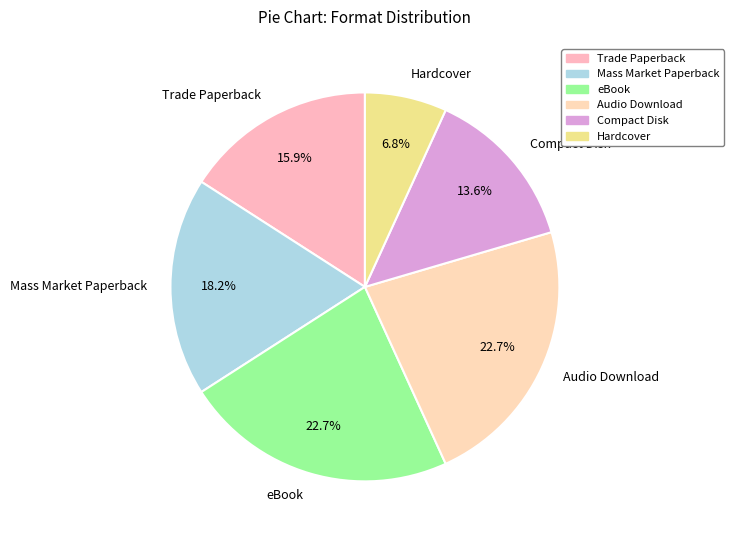

Count the number of slices in the pie.

6